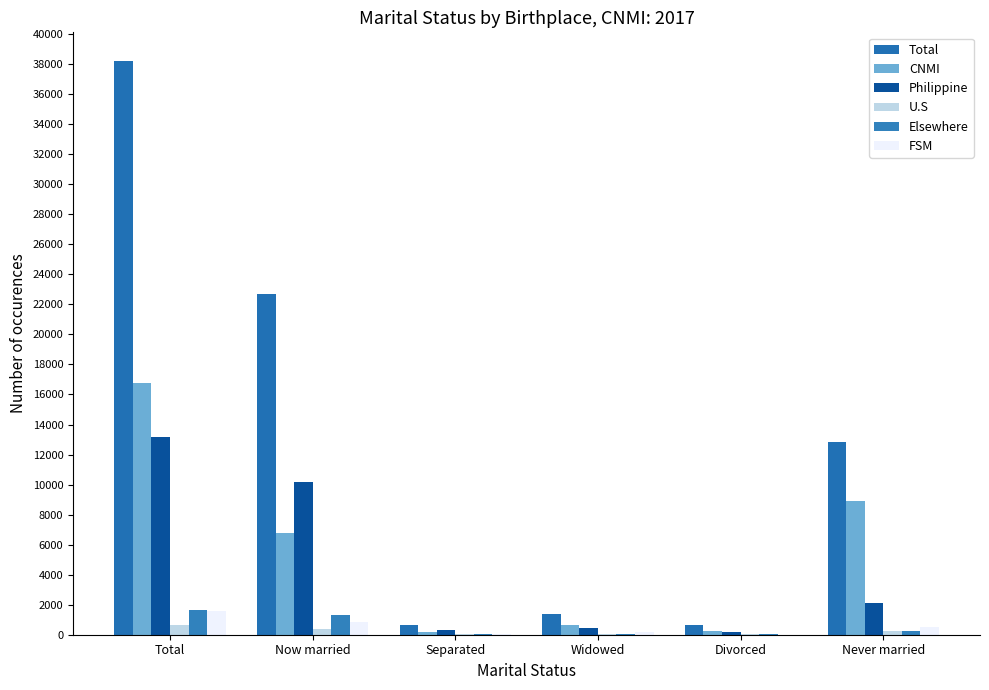

Are the bars horizontal?

No